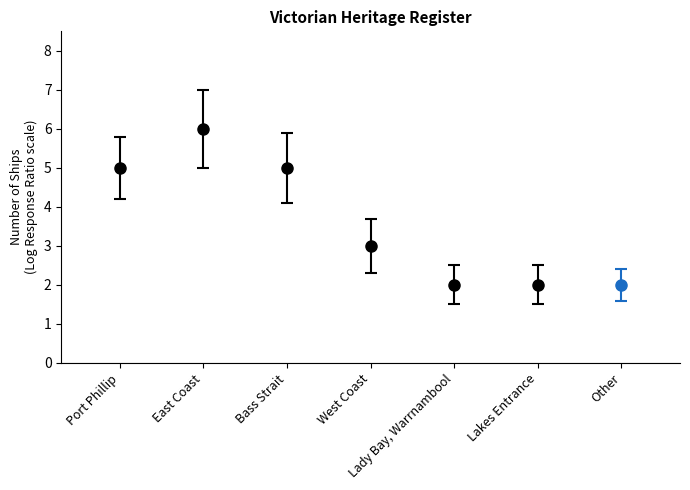

Reading left to right, transcribe all the data shown in this chart.

Port Phillip=5	East Coast=6	Bass Strait=5	West Coast=3	Lady Bay, Warrnambool=2	Lakes Entrance=2	Other=2